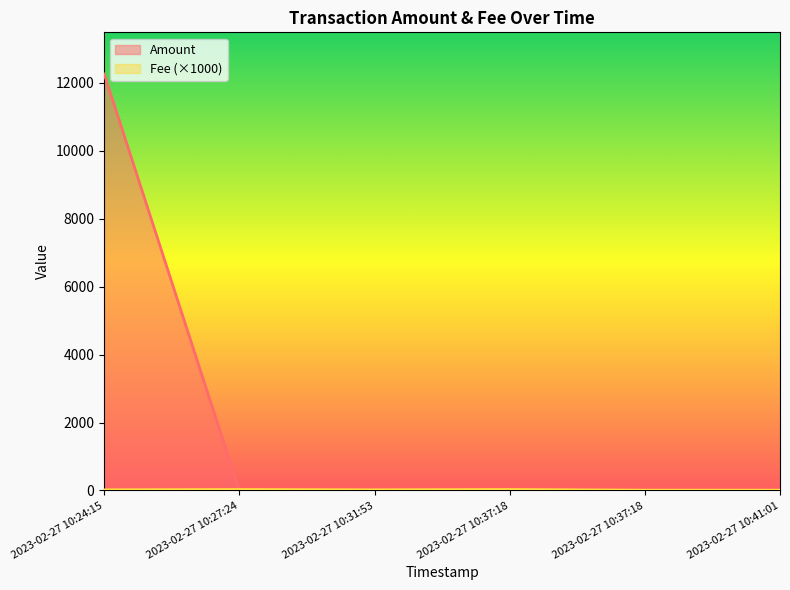

How many data points in Amount are above 0?

3